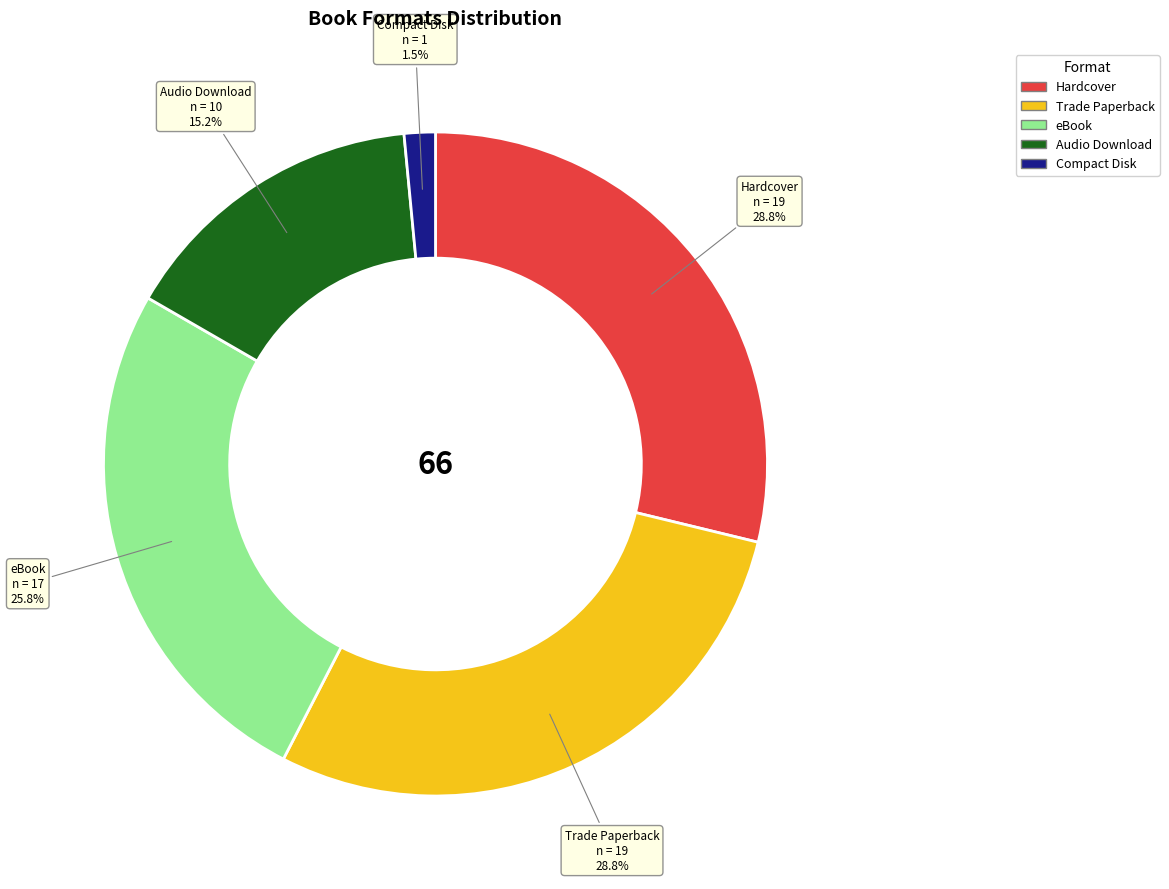

Which has a higher value, Hardcover or Audio Download?

Hardcover